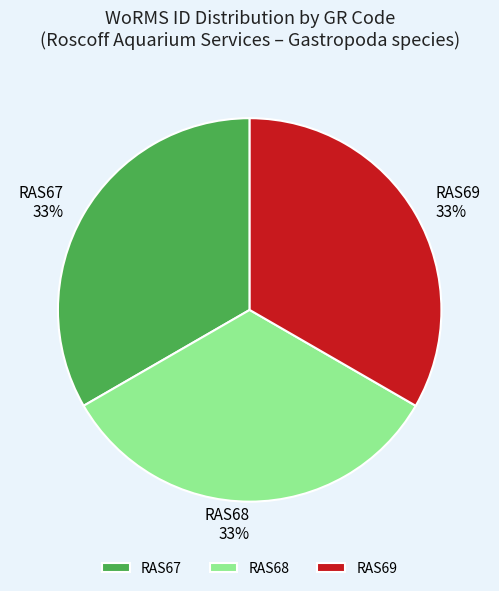

The RAS67 slice represents 25% of the pie. True or false?

False